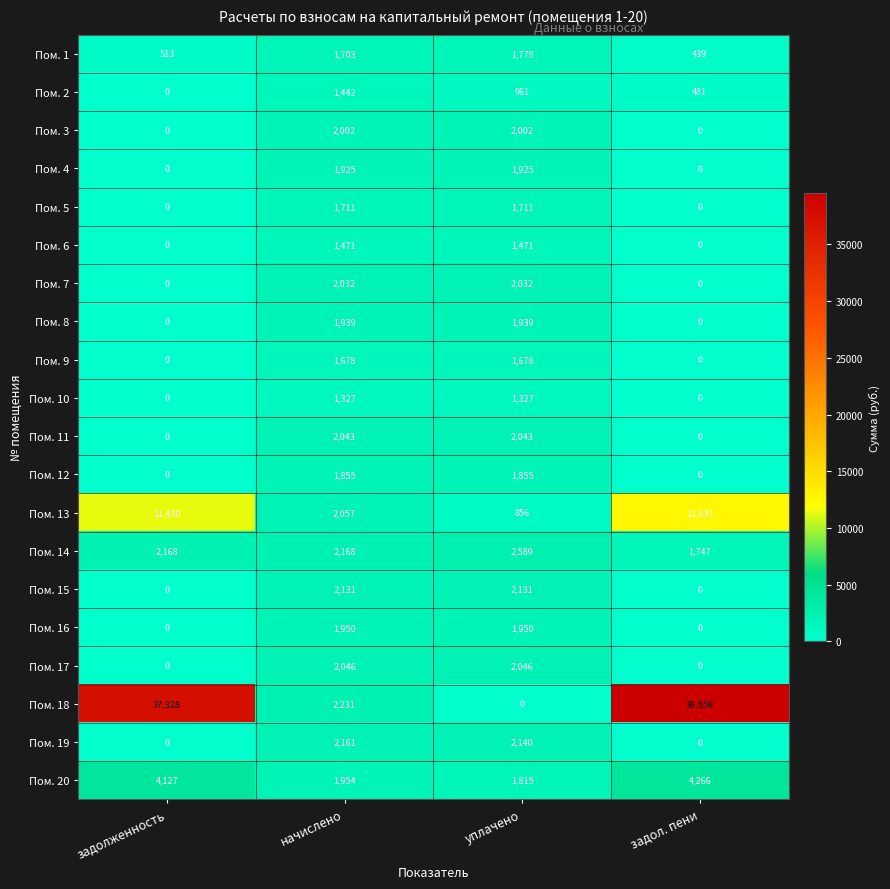

What is the difference between the second highest and second lowest values in the Пом. 9 series?

1678